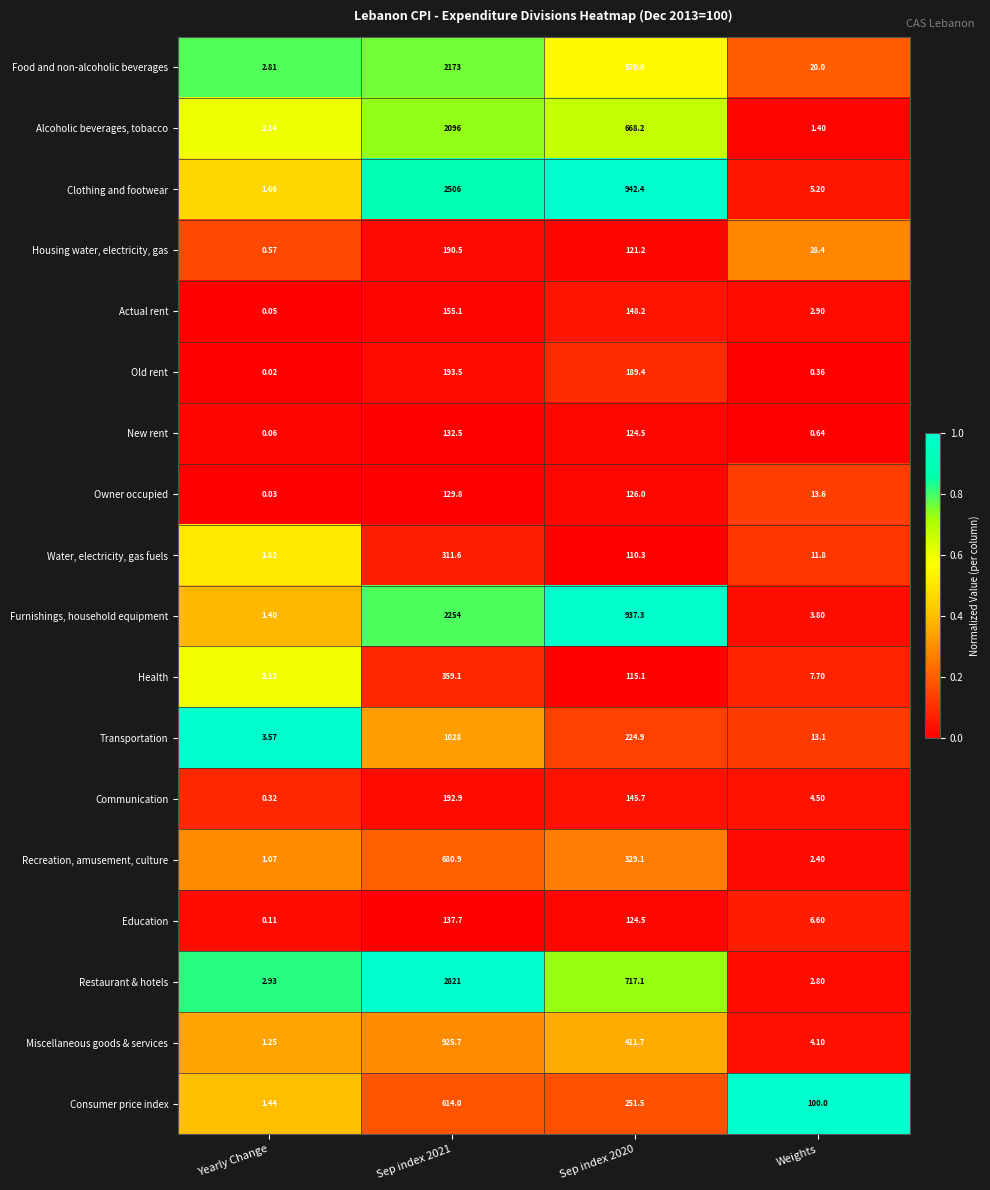

Rank the series by their maximum value, from highest to lowest.

Restaurant & hotels, Clothing and footwear, Furnishings, household equipment, Food and non-alcoholic beverages, Alcoholic beverages, tobacco, Transportation, Miscellaneous goods & services, Recreation, amusement, culture, Consumer price index, Health, Water, electricity, gas fuels, Old rent, Communication, Housing water, electricity, gas, Actual rent, Education, New rent, Owner occupied